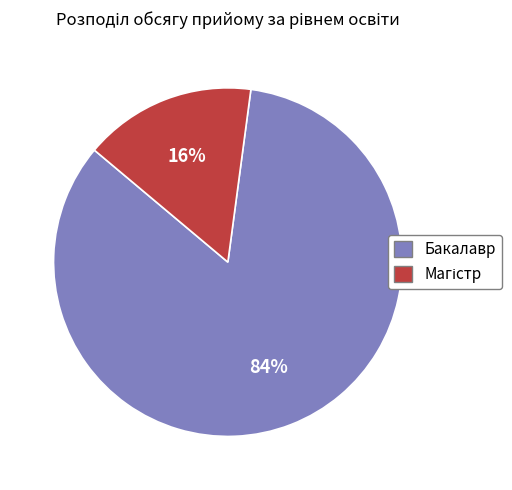

How many slices are in this pie chart?

2